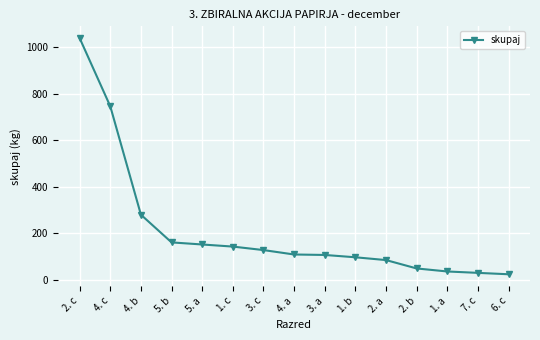

The chart shows a value of 30 at 3. a. True or false?

False